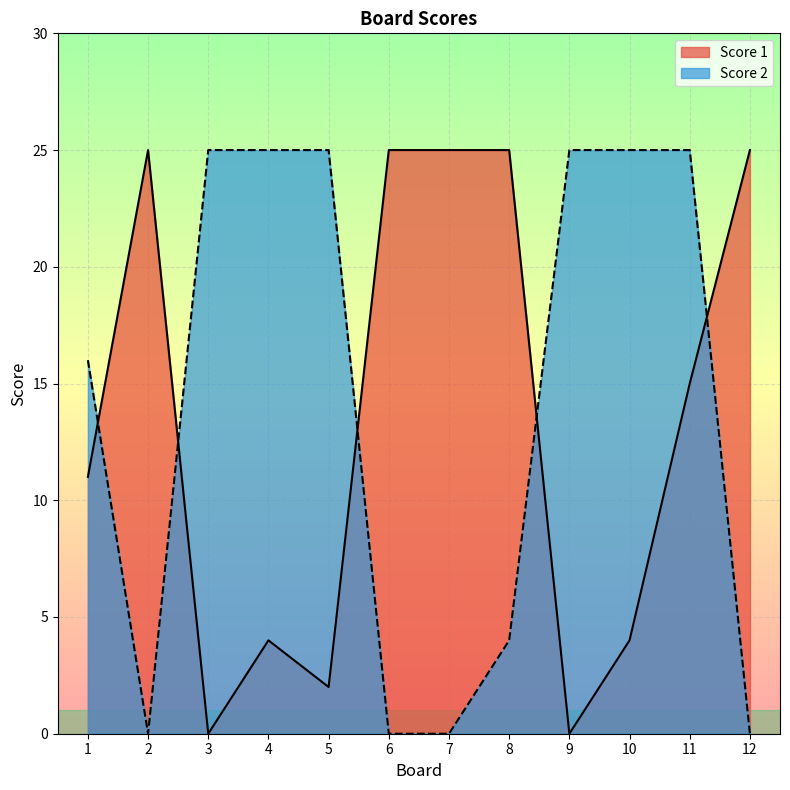

What is the sum of the Score 1 values at 6 and 9?

25